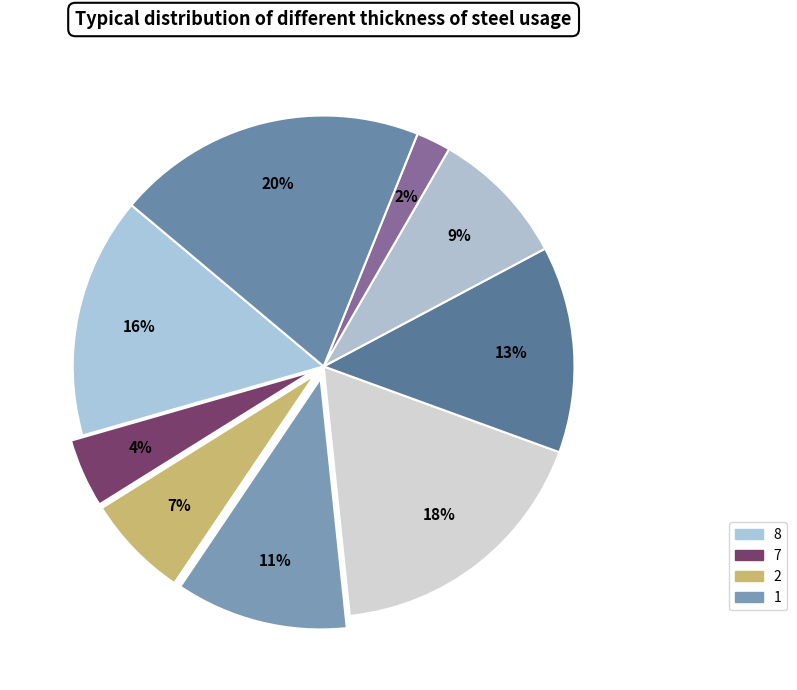

To the nearest percent, what is the average slice percentage?

11%